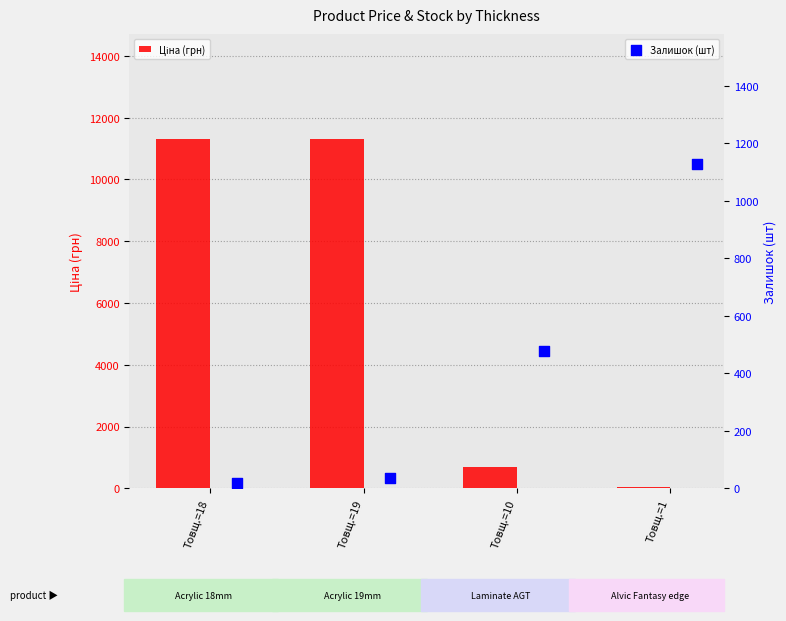

Which series has the widest spread of Y values?

Ціна (грн)